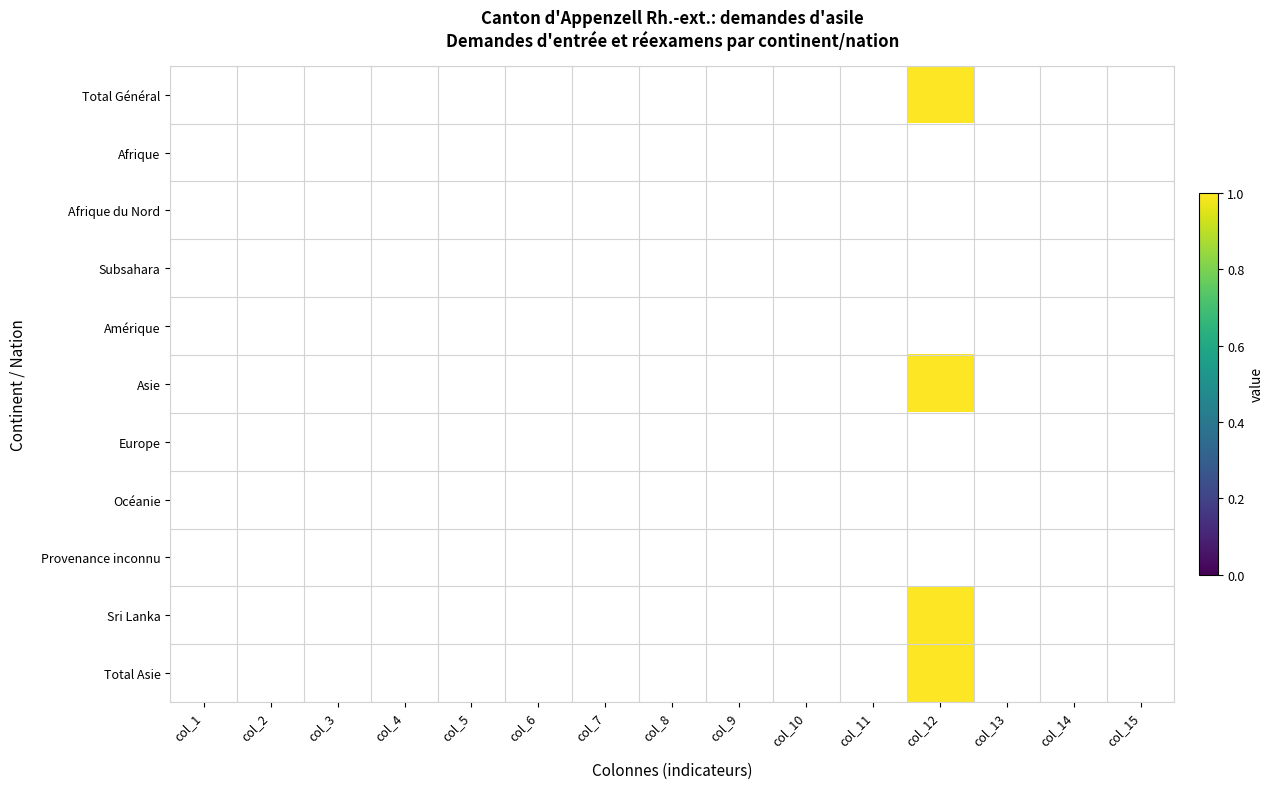

List the series in order of their peak value, lowest first.

Afrique, Afrique du Nord, Subsahara, Amérique, Europe, Océanie, Provenance inconnu, Total Général, Asie, Sri Lanka, Total Asie